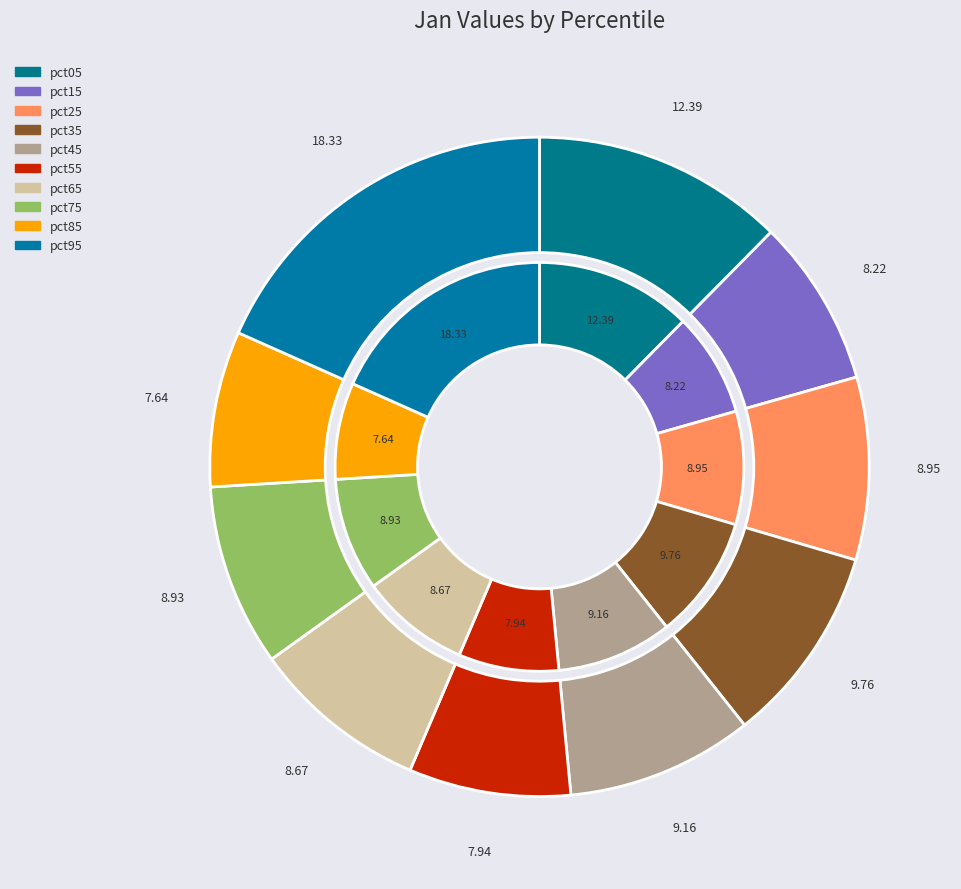

How many segments does this pie chart have?

10